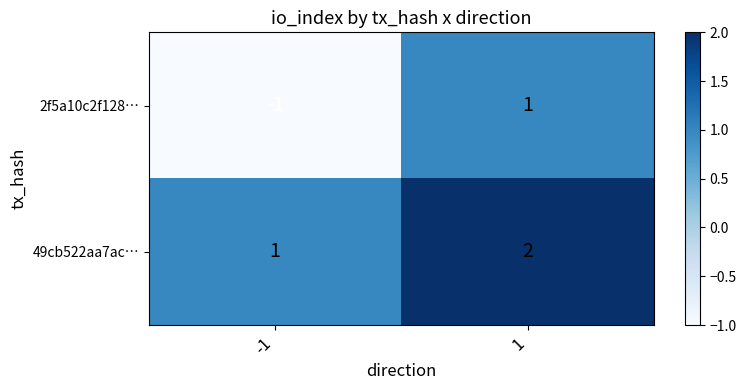

The 2f5a10c2f128… series shows 0 at 1. True or false?

False